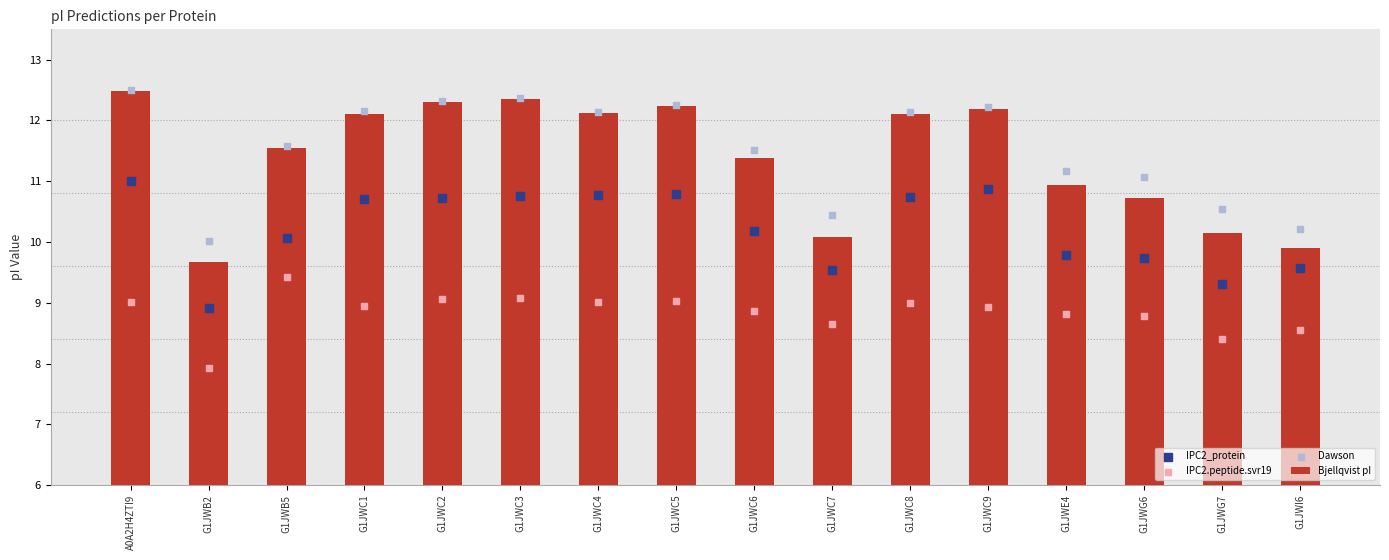

Which series contains the lowest Y value?

IPC2.peptide.svr19